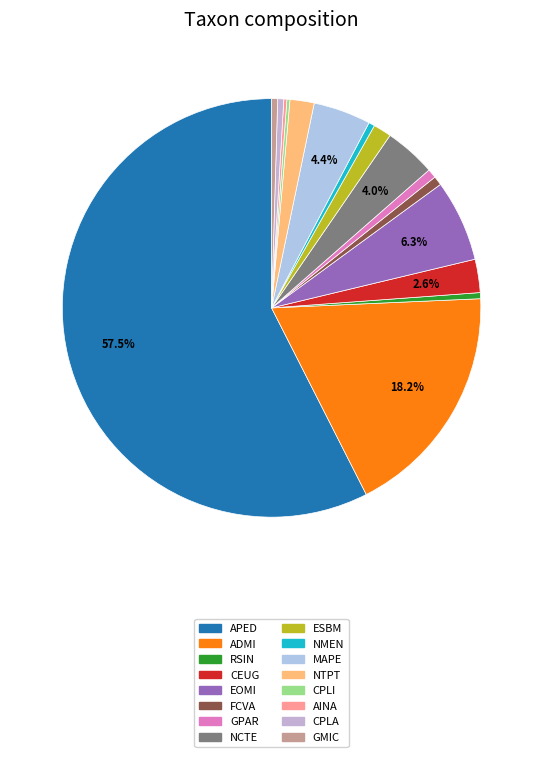

How many slices are in this pie chart?

16